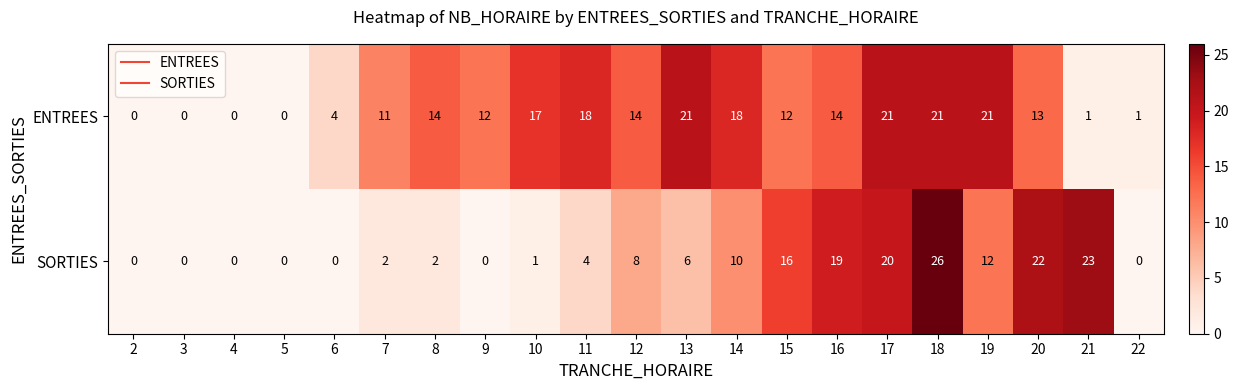

Which series changed the most between 2 and 21?

SORTIES